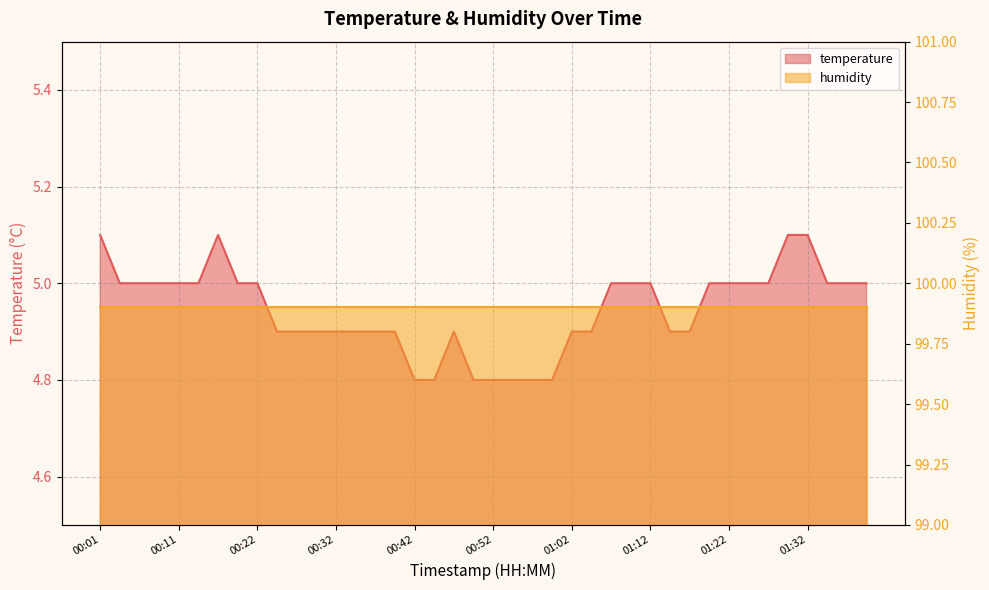

Where is the data nearest to the value 4?

00:42